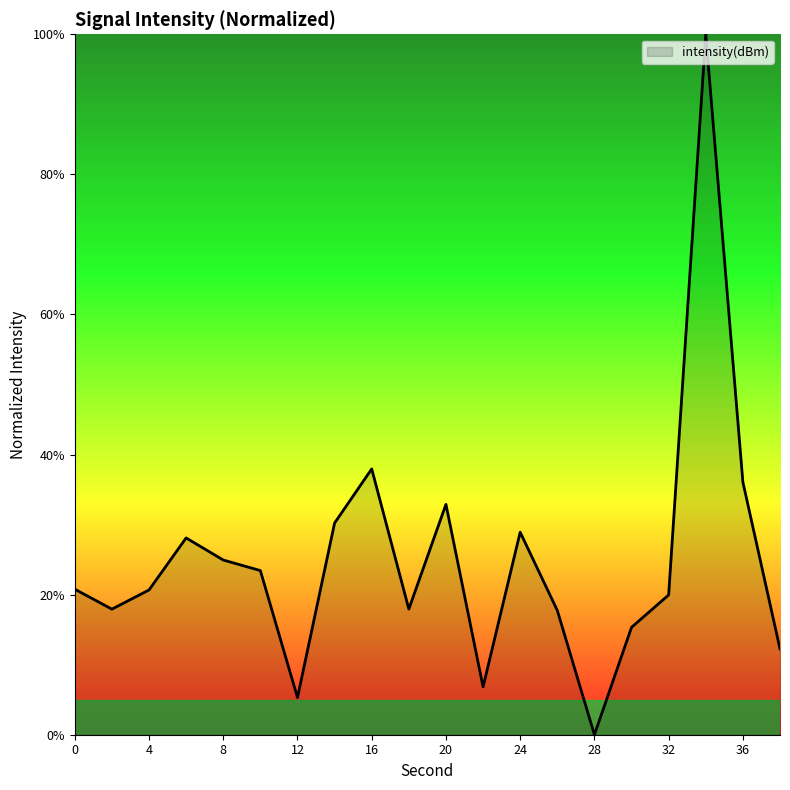

What is the average value?

24.9